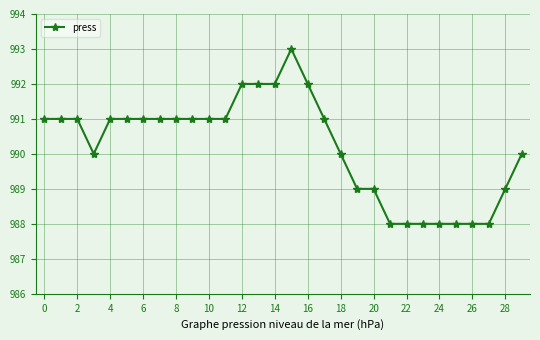

True or false: there are more than 0 points higher than both neighbors.

True